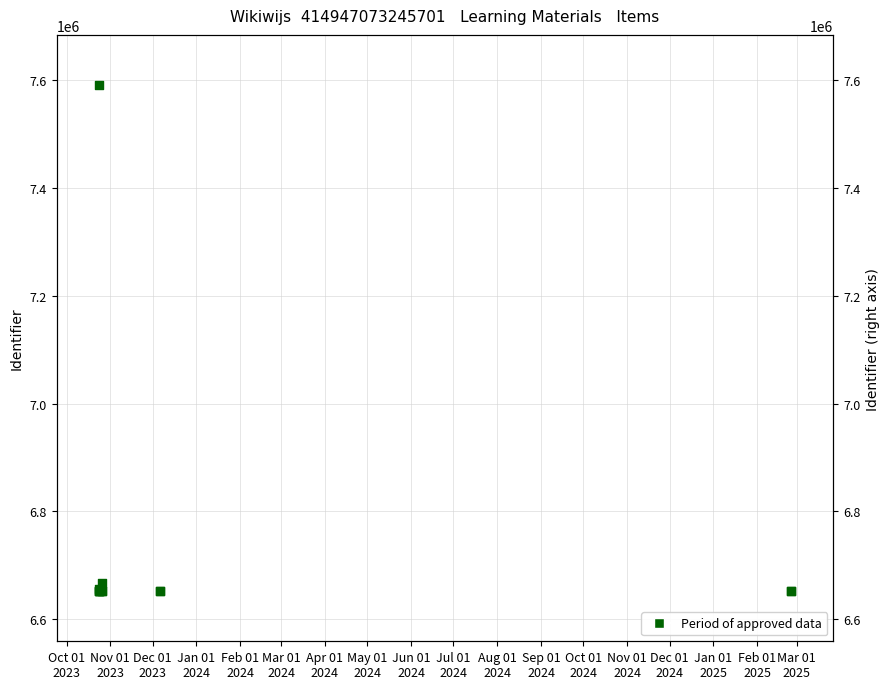

Between Oct 01
2023 and Aug 01
2024, which is larger?

Aug 01
2024